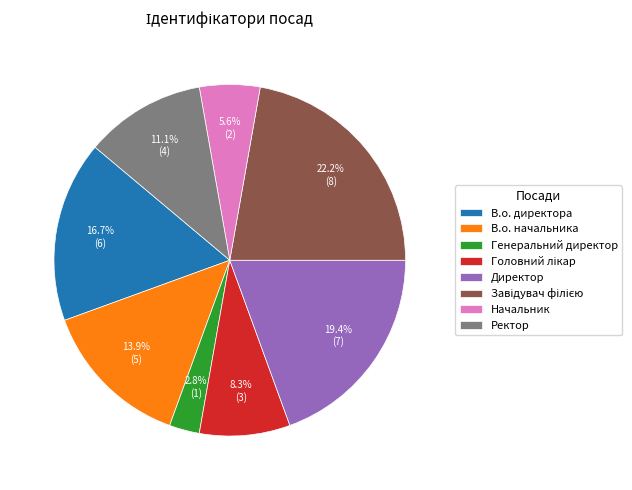

What is the smallest slice in the pie chart?

Генеральний директор